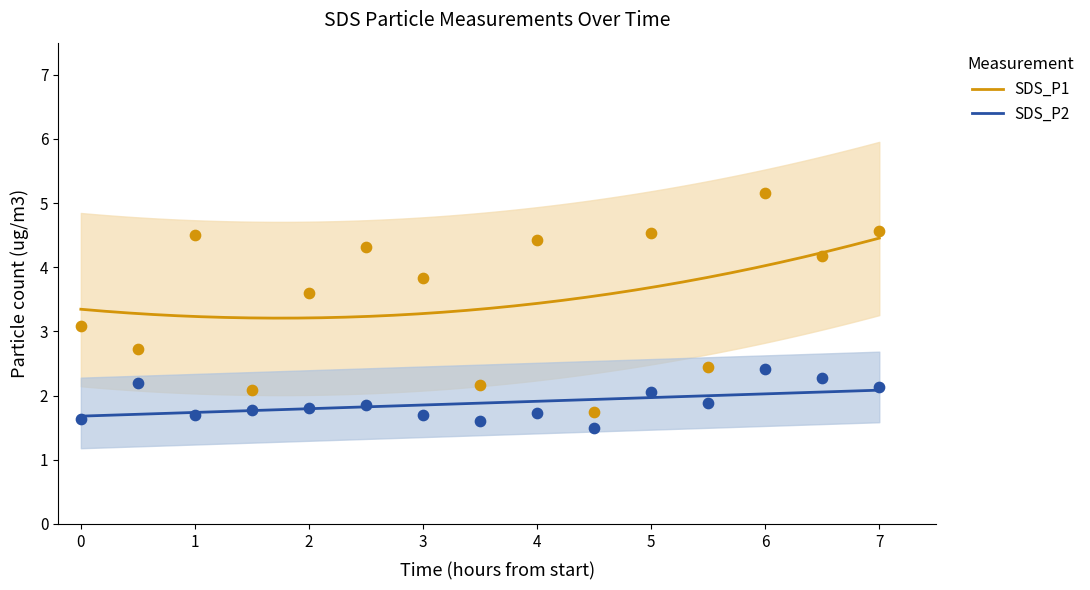

Which series has the largest Y range (max minus min)?

SDS_P1